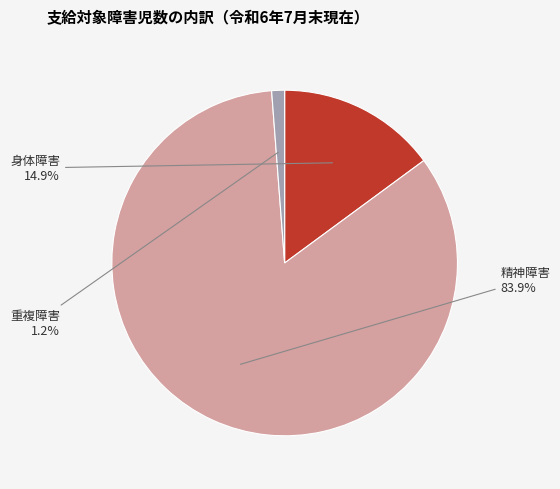

Is there a majority slice in this chart?

Yes